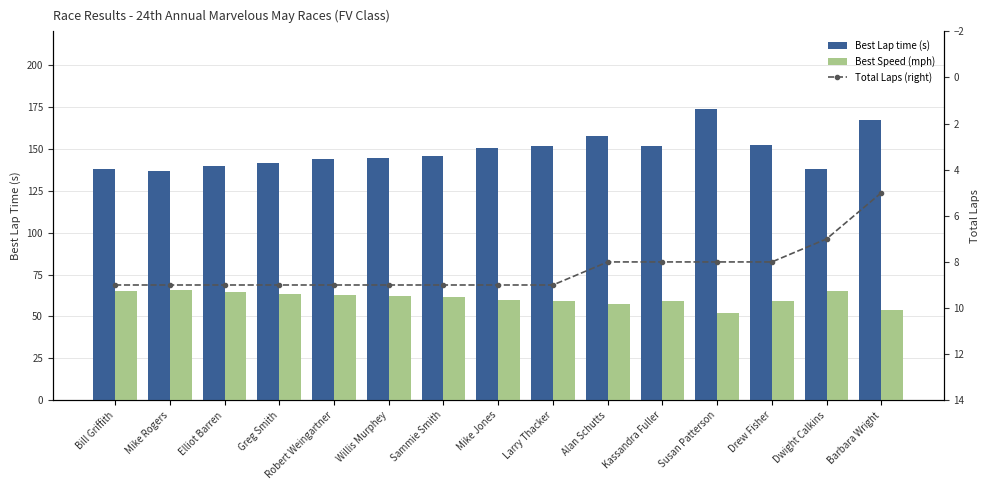

At which category does the chart reach its peak across all series?

Susan Patterson